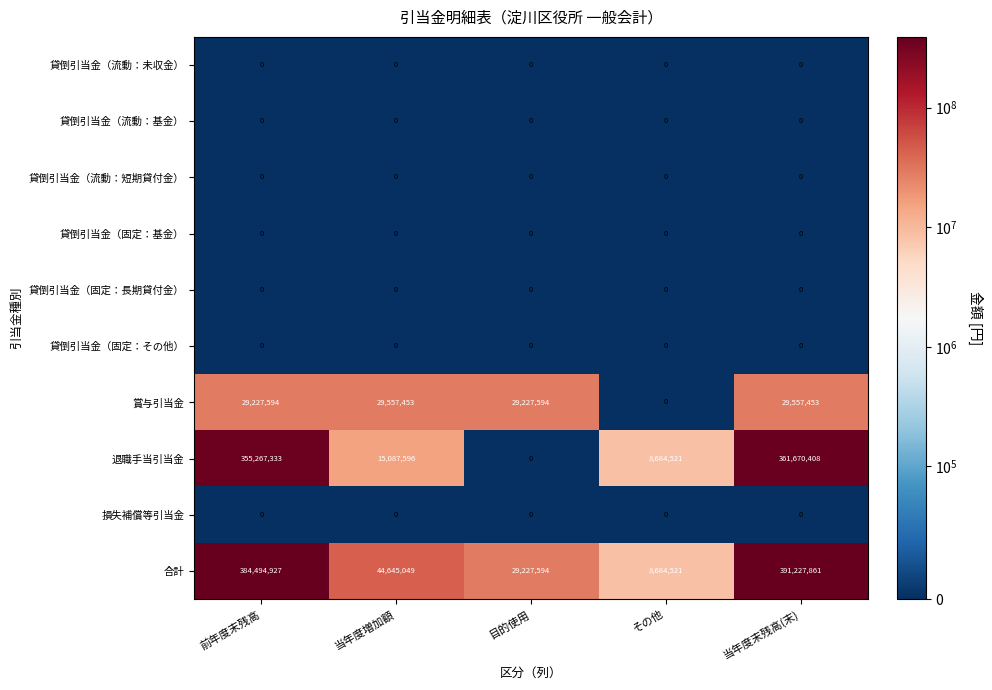

What is the difference between the highest and lowest values at その他?

8684521